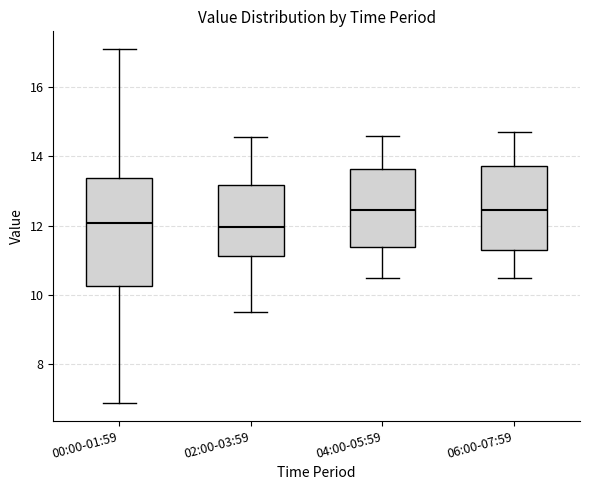

Reading left to right, transcribe this box plot: for each box, give where its median line is, the range the box spans, and where its two whiskers end, as read against the y-axis. The values are not printed on the chart, so give them approximately, as read against the axis.

00:00-01:59: median 12.0, box 10.2 to 13.4, whiskers 6.8 to 17.2
02:00-03:59: median 12.0, box 11.2 to 13.2, whiskers 9.6 to 14.6
04:00-05:59: median 12.4, box 11.4 to 13.6, whiskers 10.6 to 14.6
06:00-07:59: median 12.4, box 11.4 to 13.8, whiskers 10.6 to 14.8